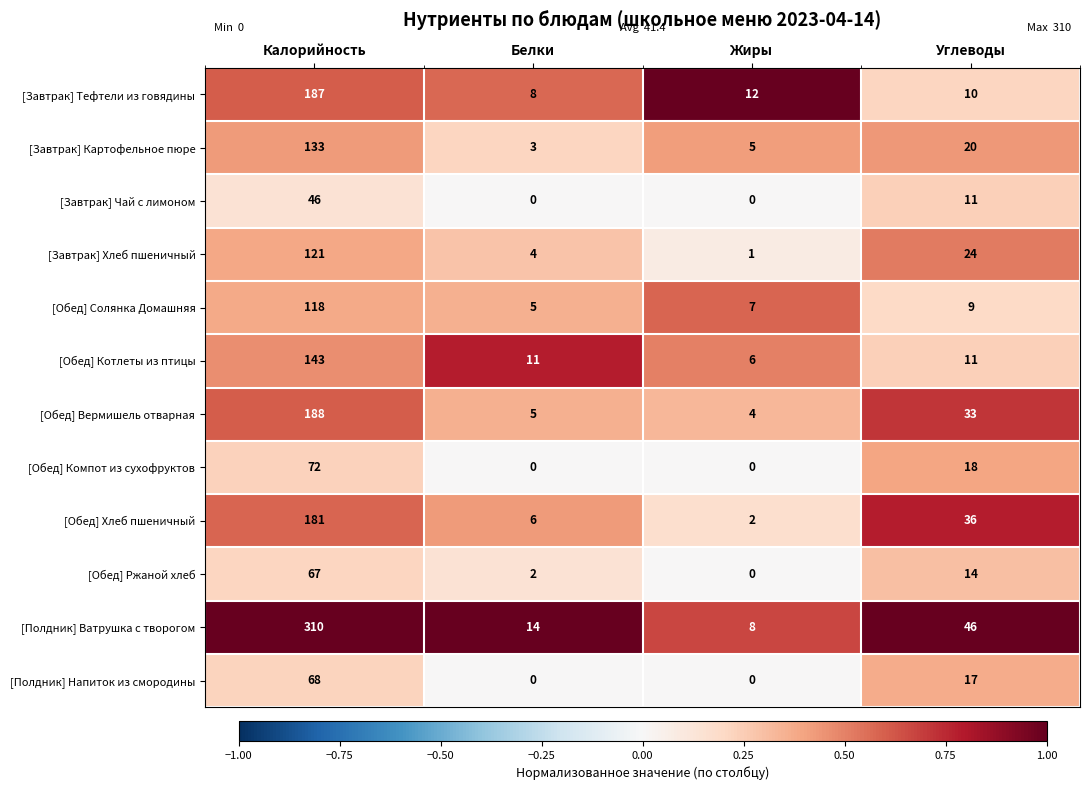

At which category is the sum across all series the highest?

Калорийность